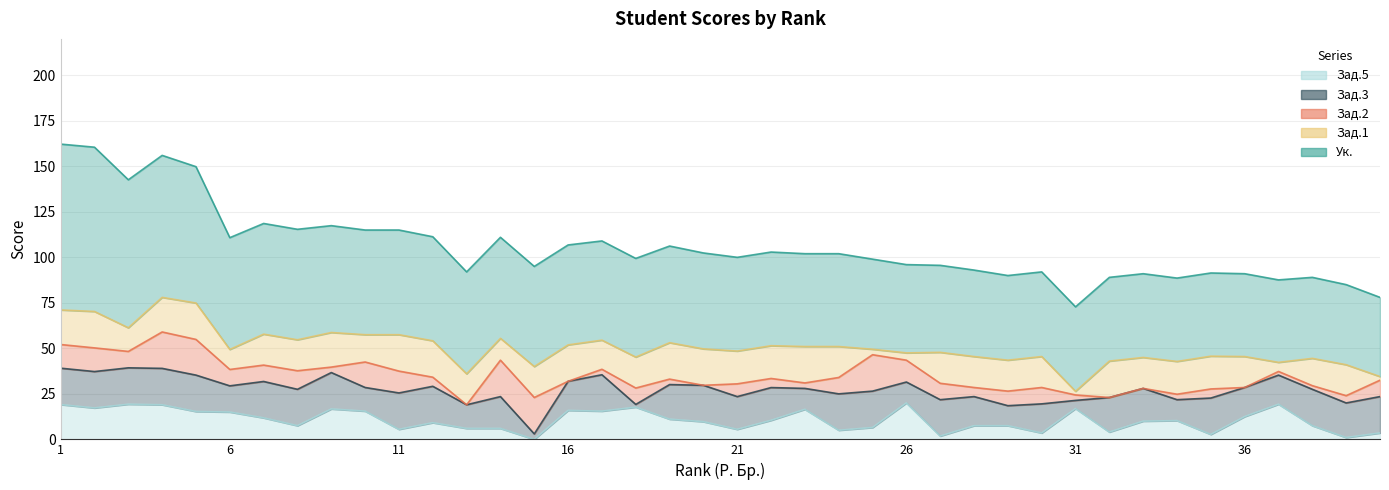

How many series are shown in this chart?

5